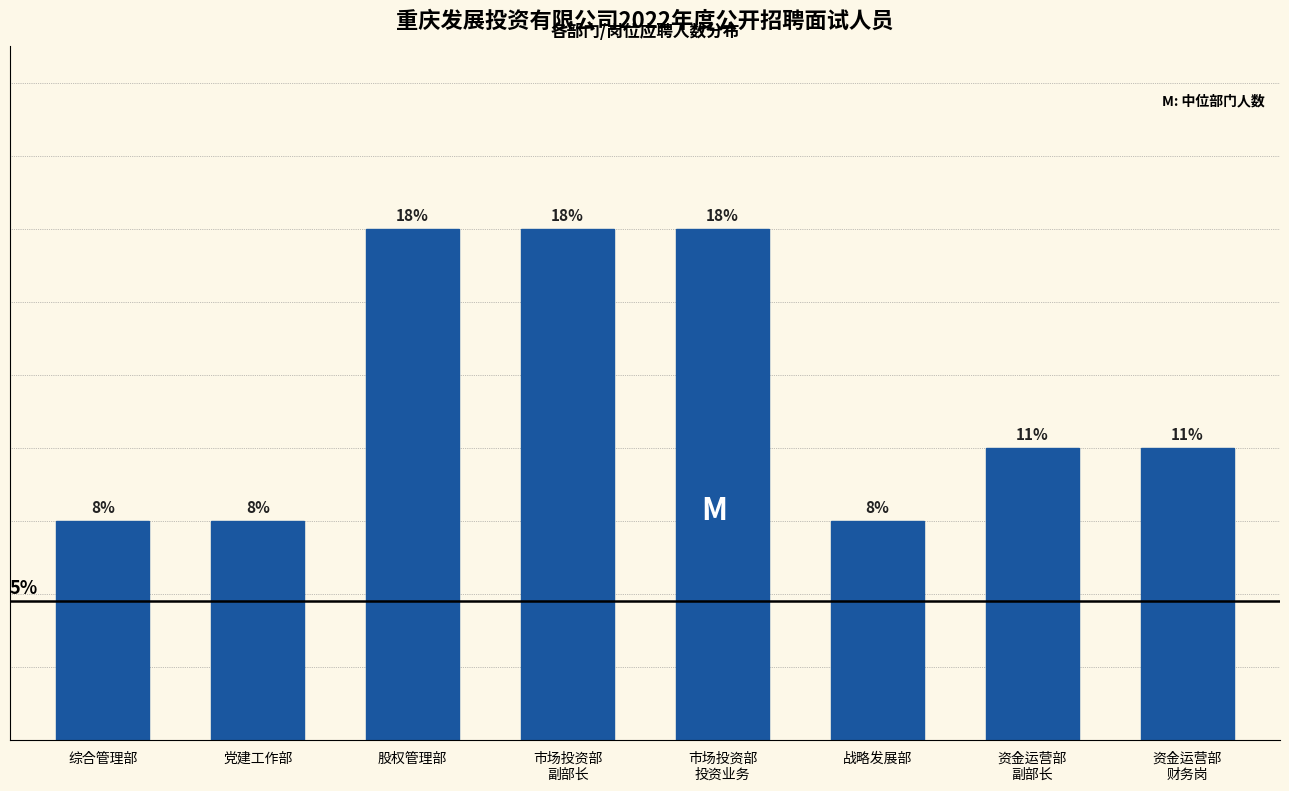

Does the chart contain any negative values?

No